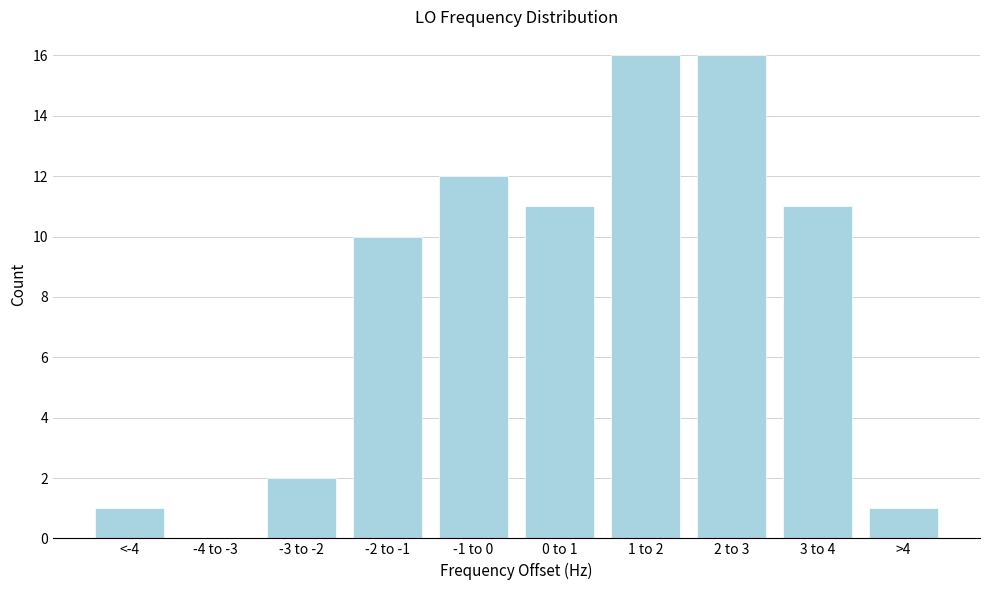

Reading right to left, transcribe all the data shown in this chart.

>4=1	3 to 4=11	2 to 3=16	1 to 2=16	0 to 1=11	-1 to 0=12	-2 to -1=10	-3 to -2=2	-4 to -3=0	<-4=1